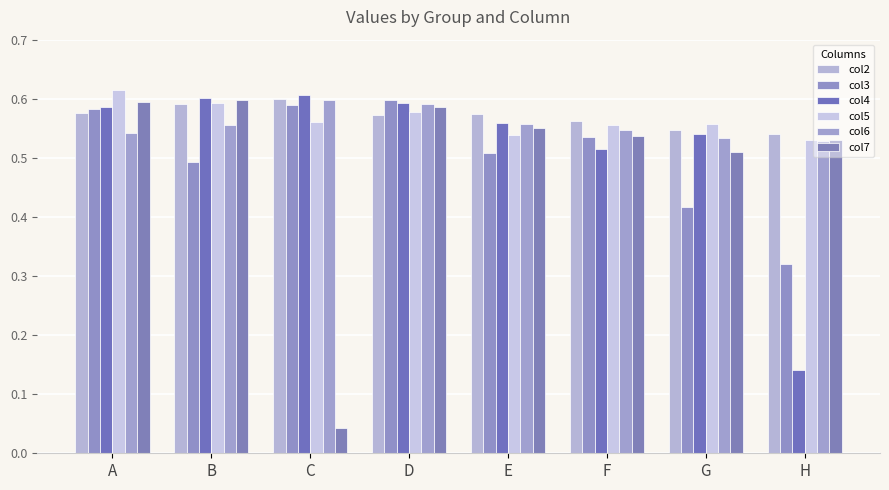

At C, list the series in order from smallest to largest.

col7, col5, col3, col6, col2, col4